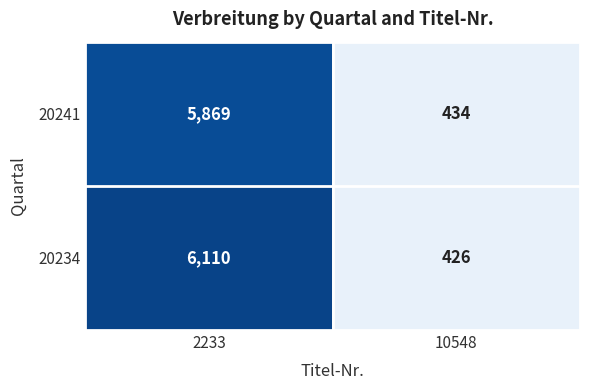

The value of 20234 at 10548 is 94. True or false?

False